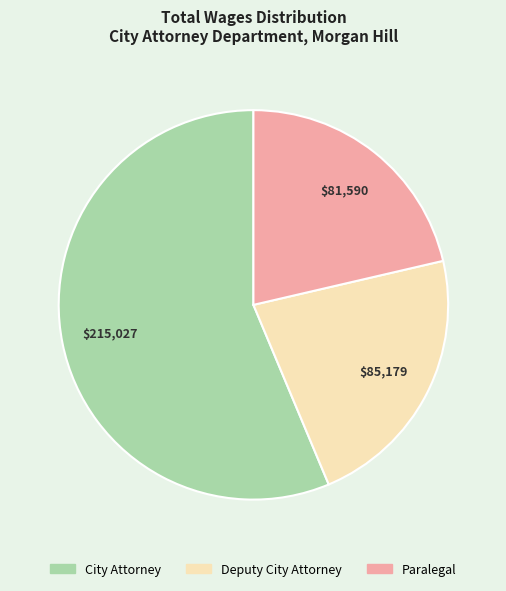

Rank the categories by value from highest to lowest.

City Attorney, Deputy City Attorney, Paralegal